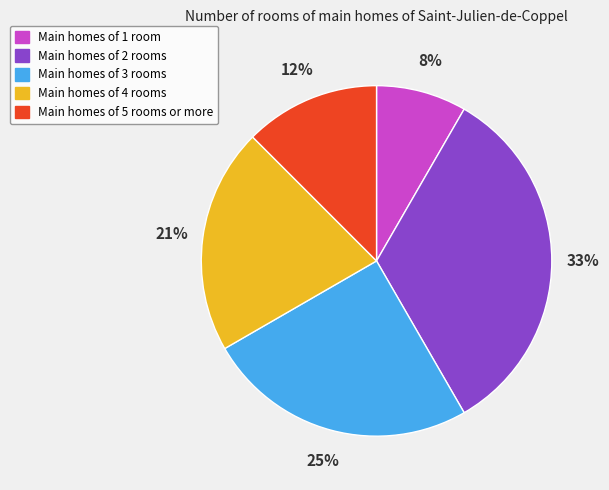

Which slice is the smallest?

Main homes of 1 room